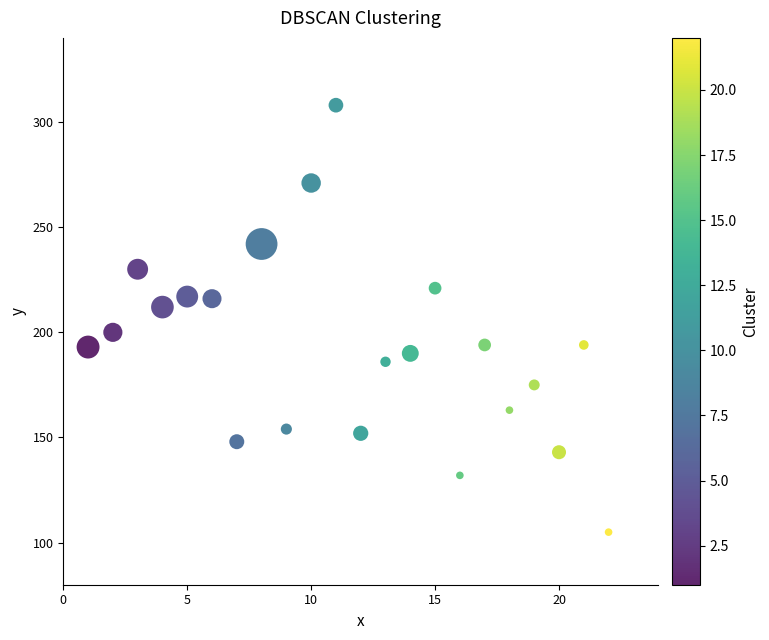

What is the range of Y values (max minus min)?

203